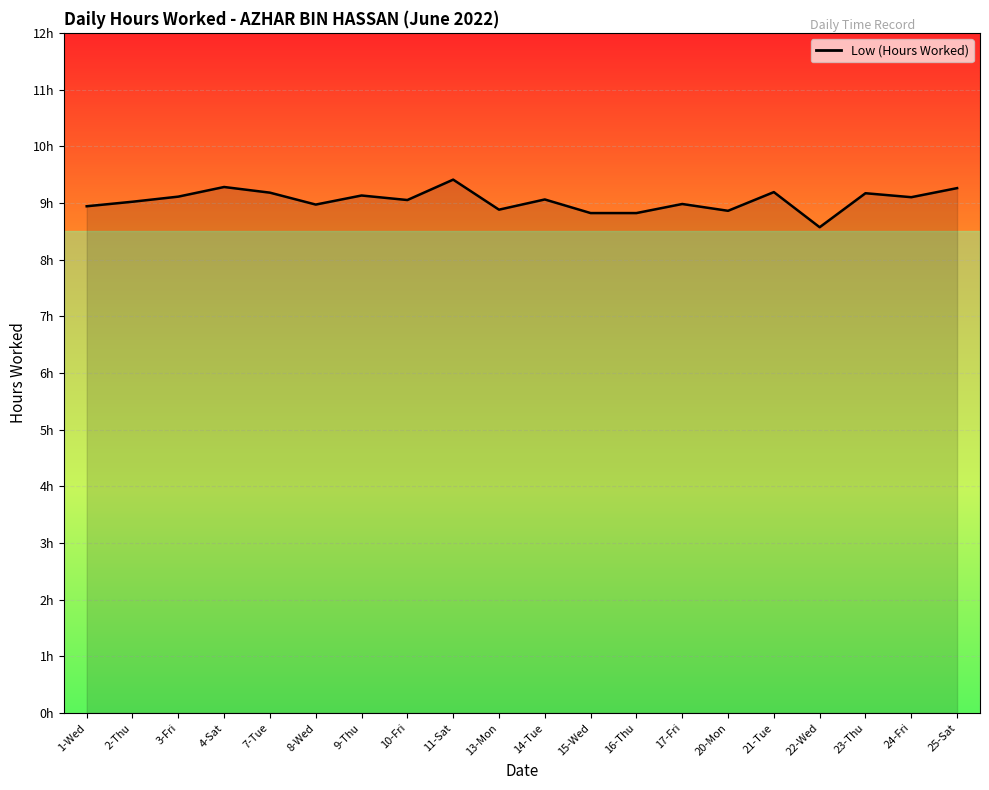

Does the chart have visible grid lines?

Yes